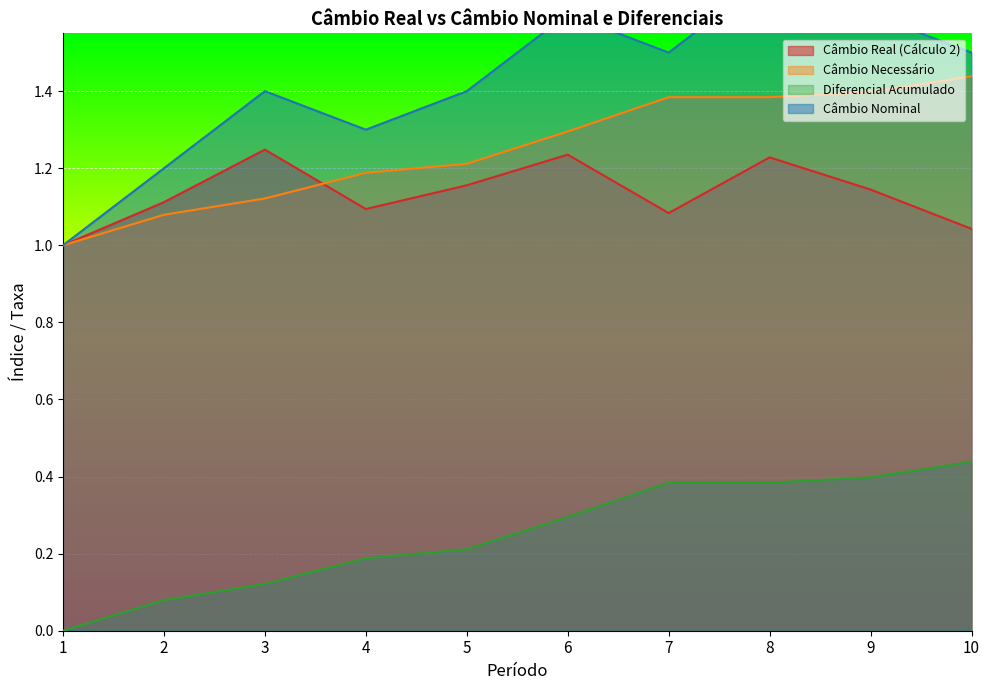

True or false: Câmbio Real (Cálculo 2) has a value of 1.2 at 8.

True